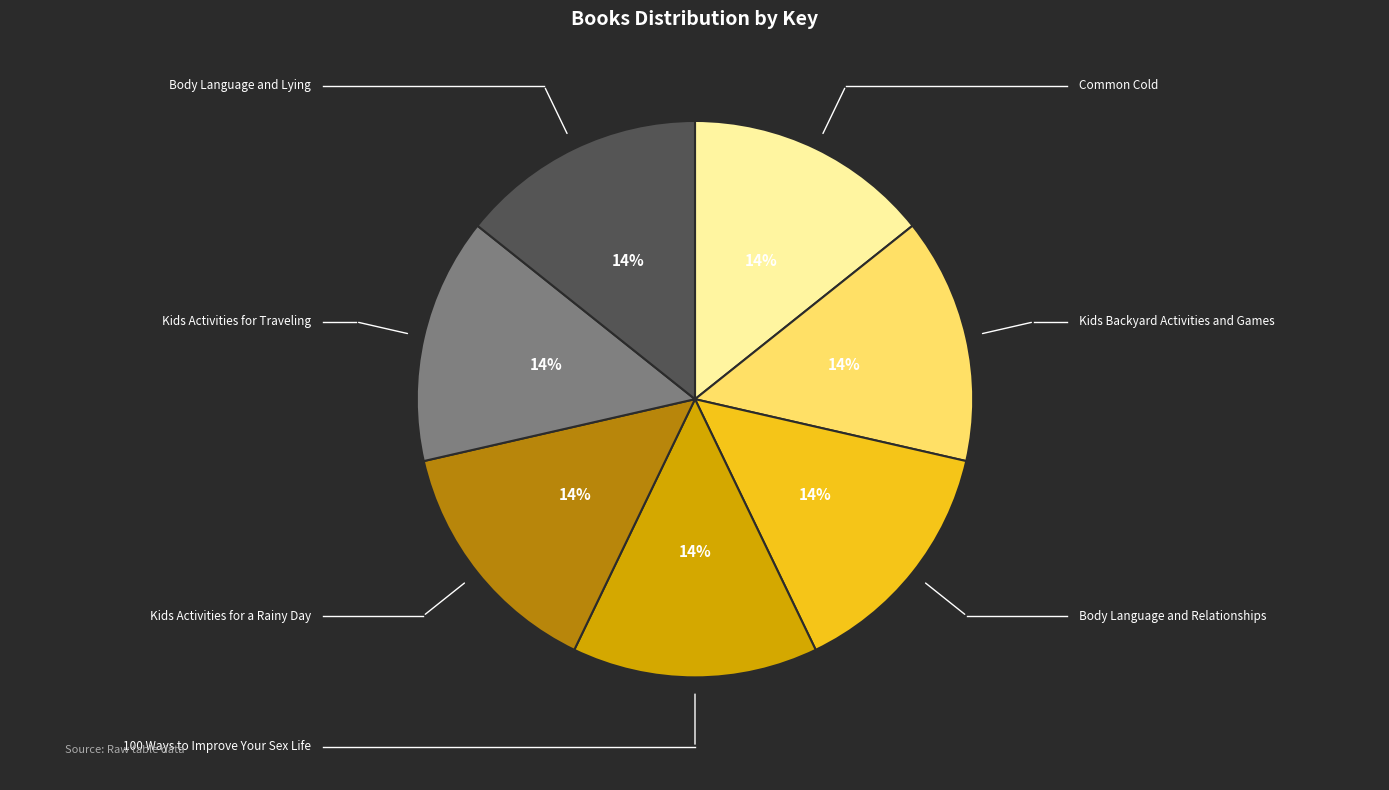

Is there any slice that represents more than half of the pie?

No